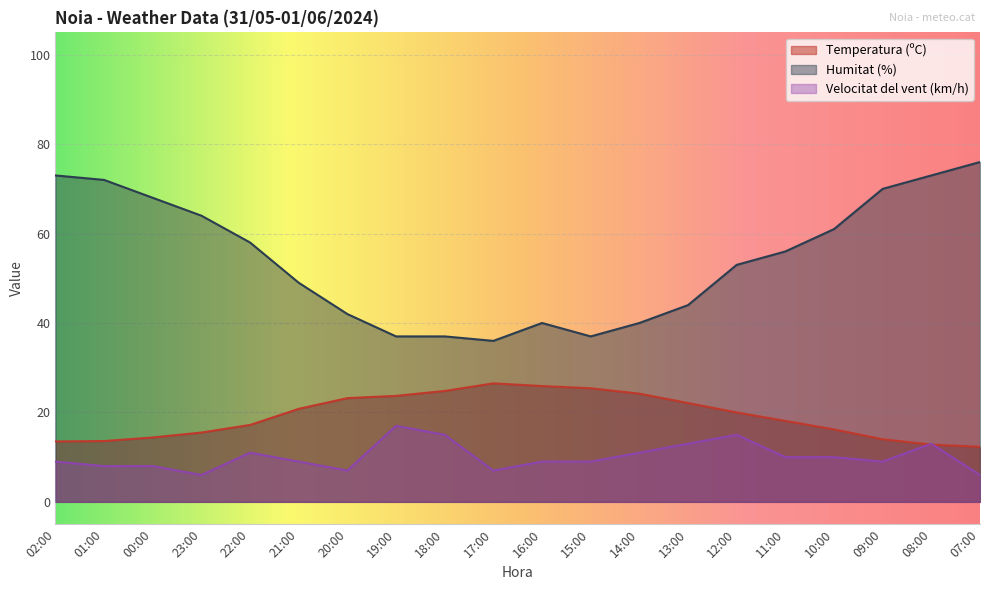

List the labels in order of Velocitat del vent (km/h) value, largest first.

19:00, 18:00, 12:00, 13:00, 08:00, 22:00, 14:00, 11:00, 10:00, 02:00, 21:00, 16:00, 15:00, 09:00, 01:00, 00:00, 20:00, 17:00, 23:00, 07:00